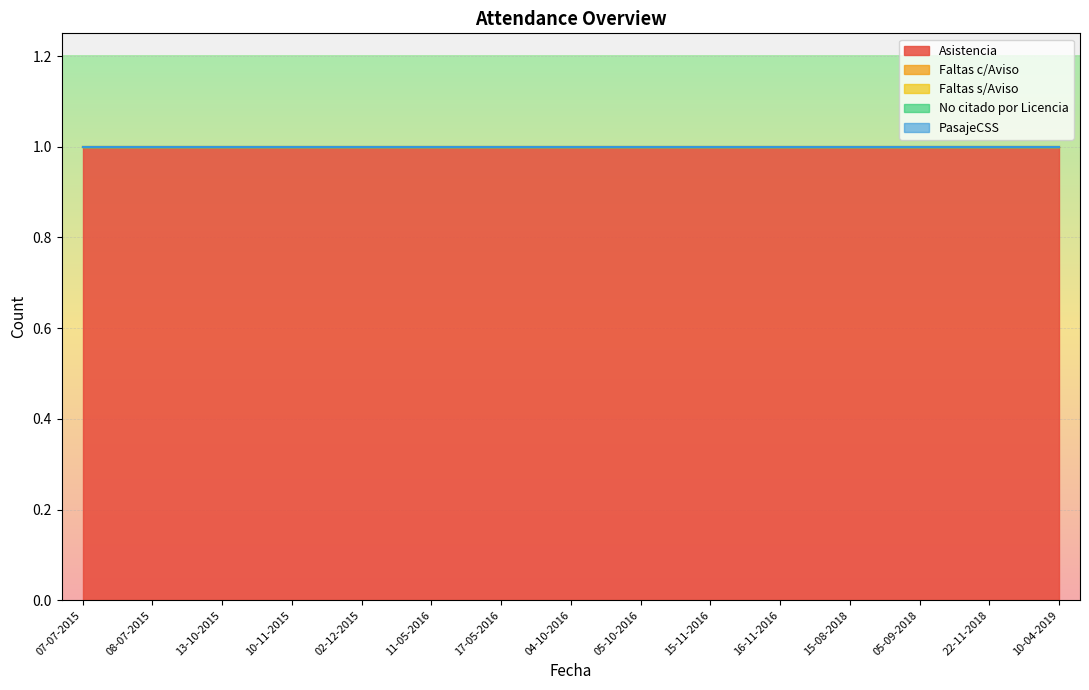

What is the maximum value shown in the chart?

1